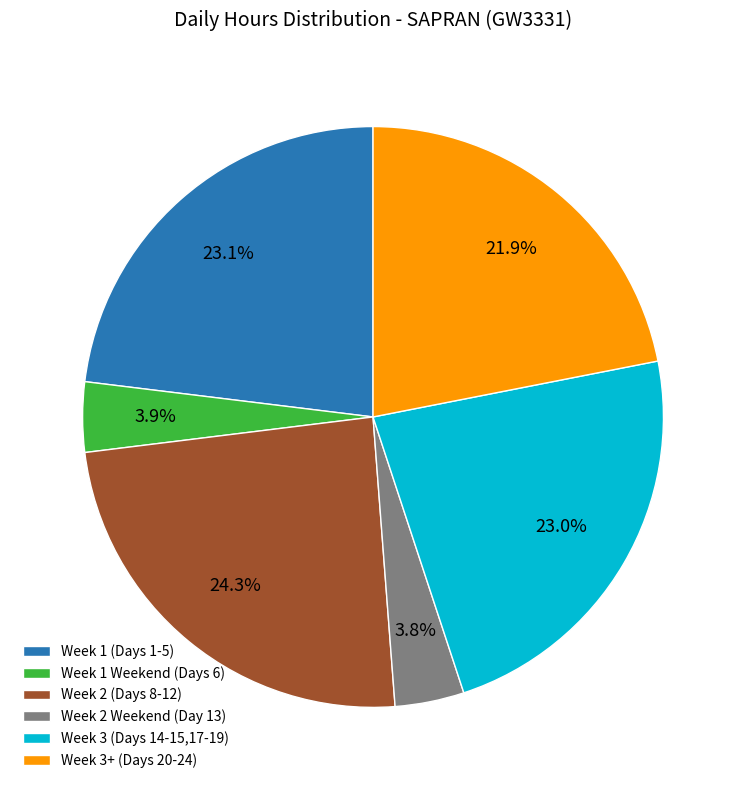

What is the largest slice in the pie chart?

Week 2 (Days 8-12)